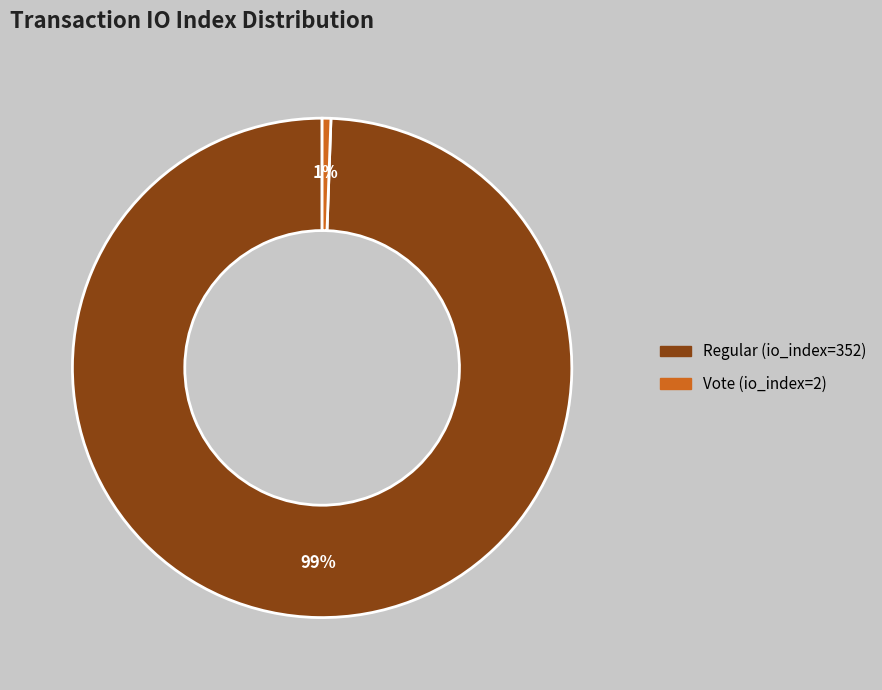

Which slice is the largest?

Regular (io_index=352)